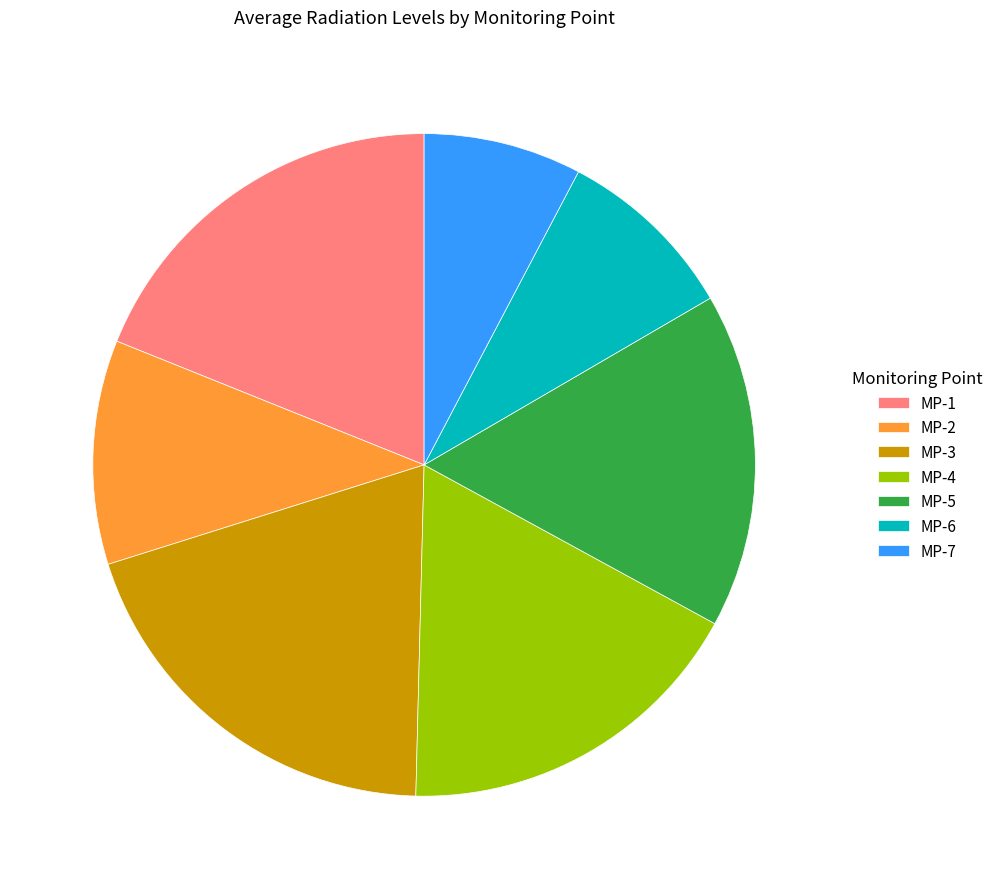

How many slices are in this pie chart?

7